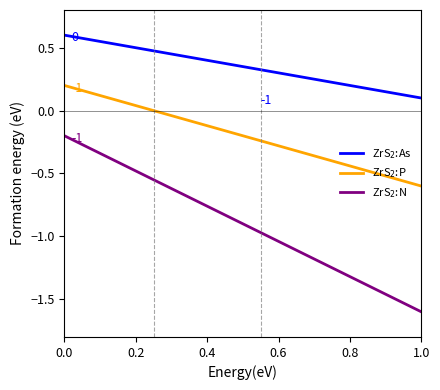

What is the greatest value displayed?

0.6